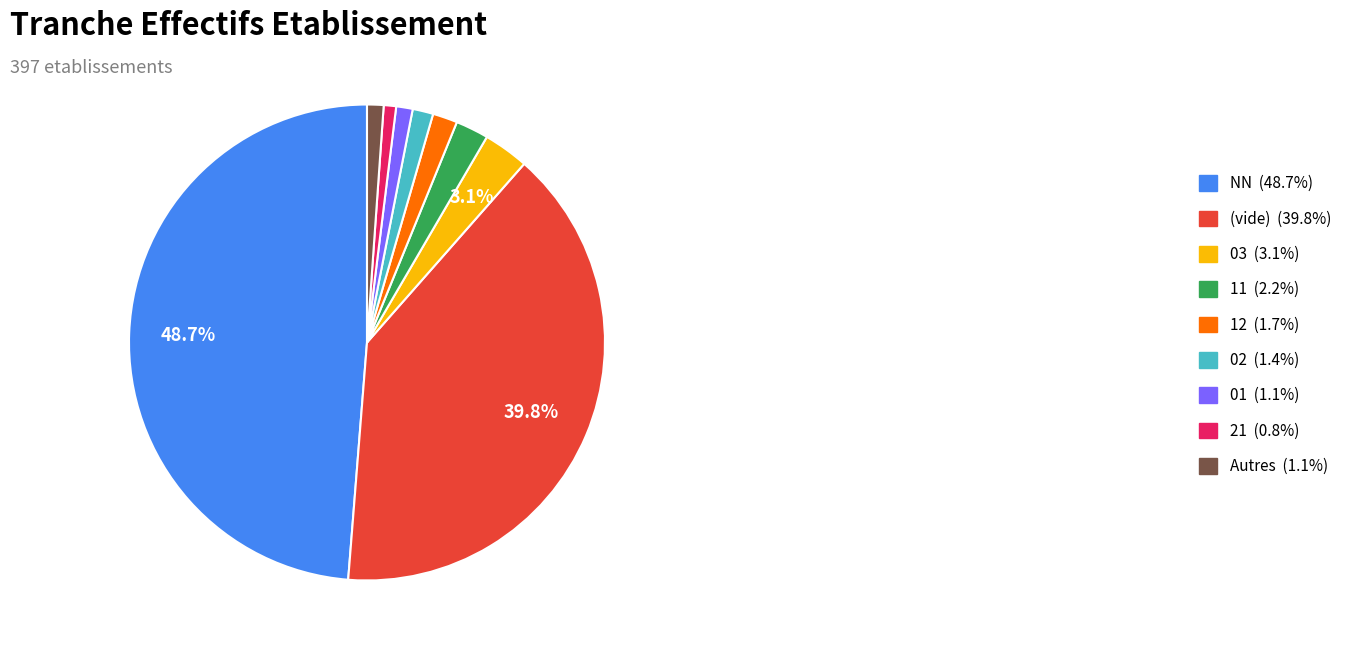

How many slices are in this pie chart?

9